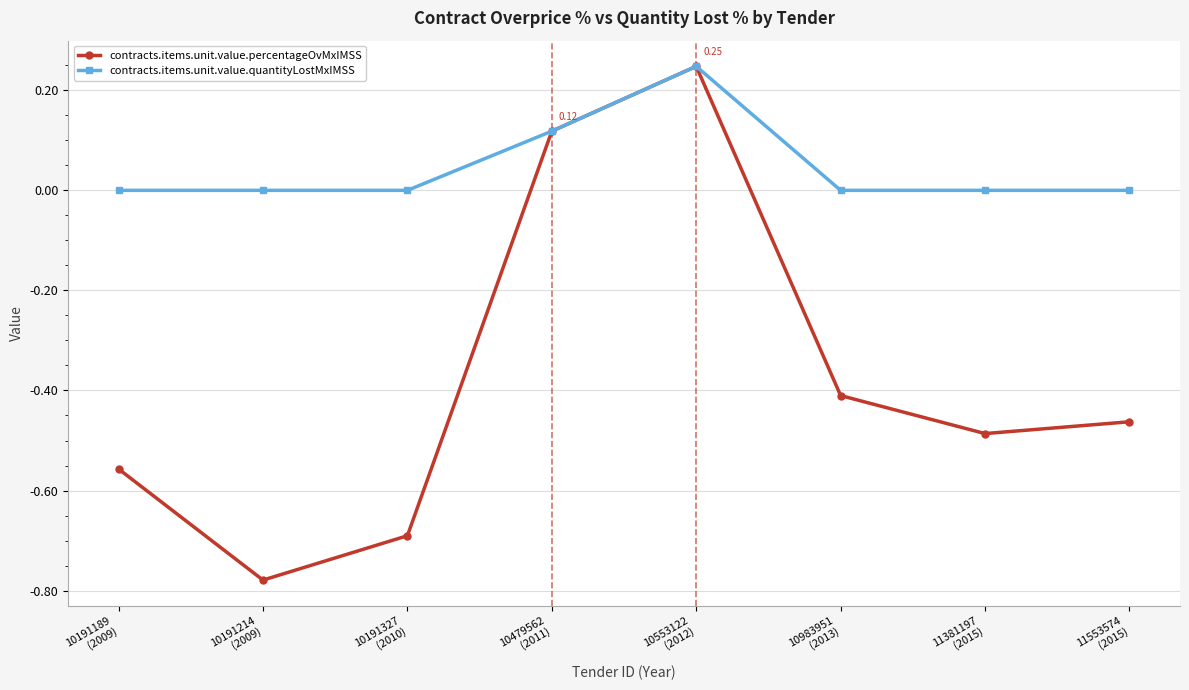

Which series has the largest range (max minus min)?

contracts.items.unit.value.percentageOvMxIMSS